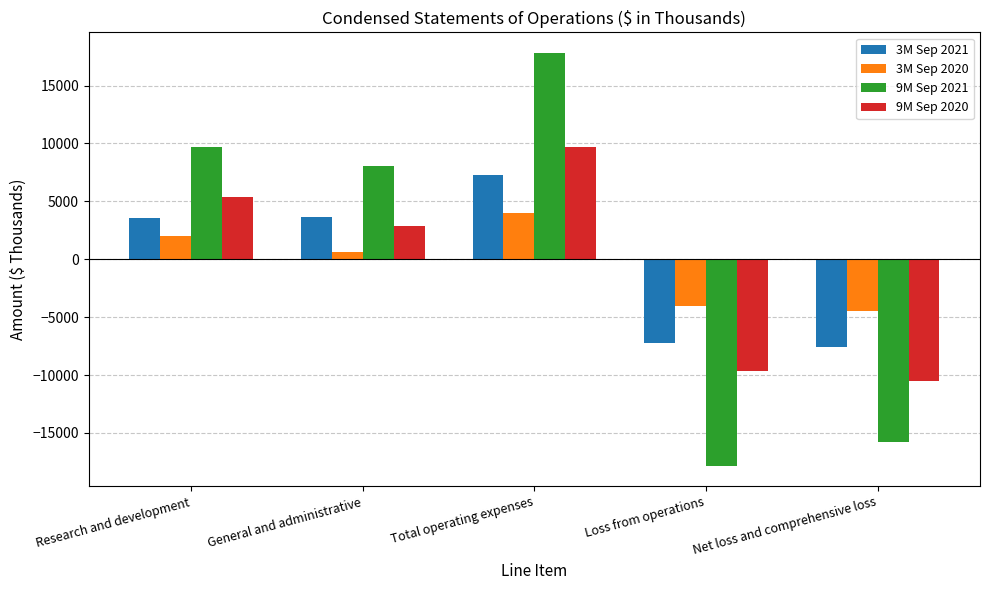

How many positive values does the 3M Sep 2020 series have?

3